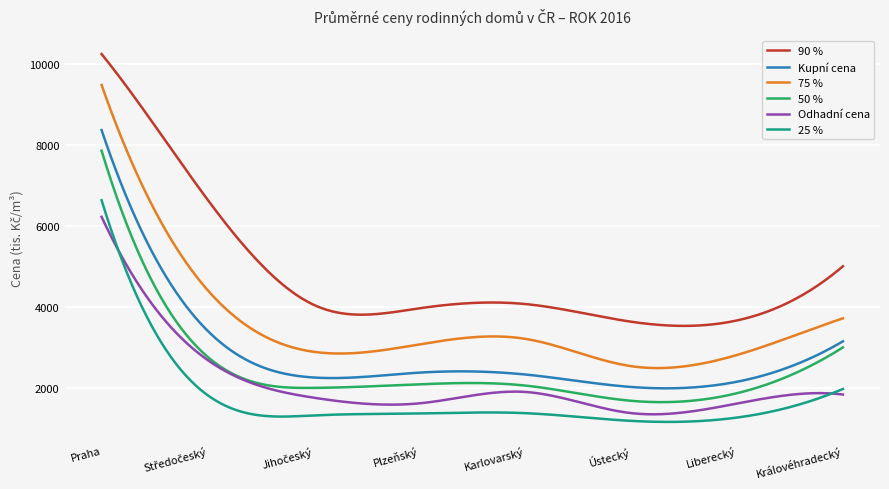

Which series has the largest total across all categories?

90 %